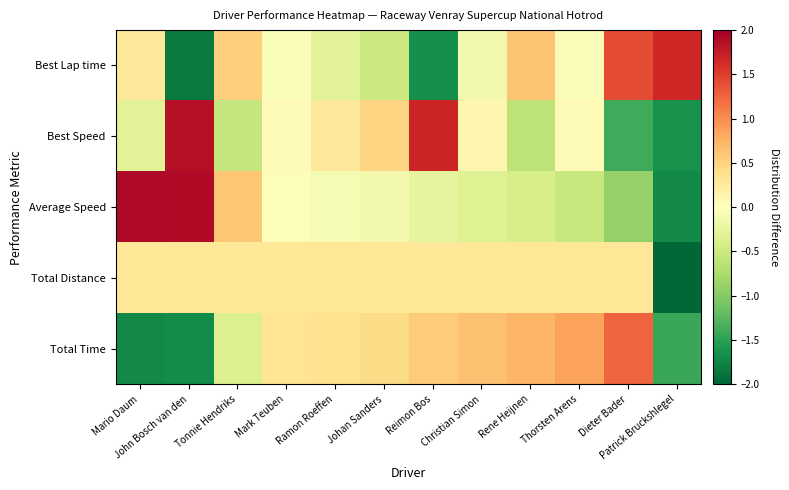

Between Mario Daum and Christian Simon, which series saw the biggest shift?

Total Time